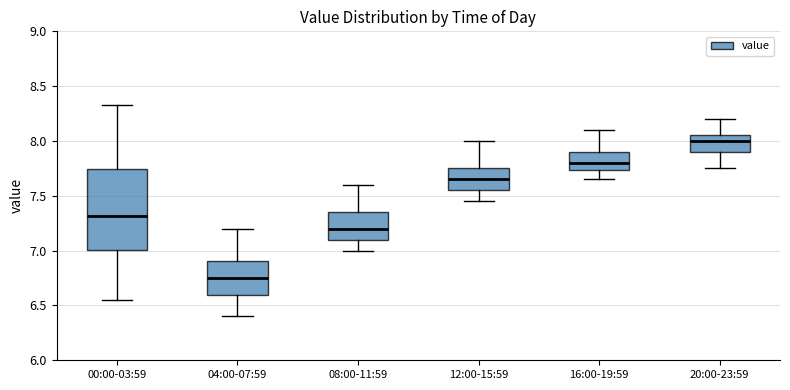

Comparing the boxes themselves (not the whiskers), which one is the tallest?

00:00-03:59